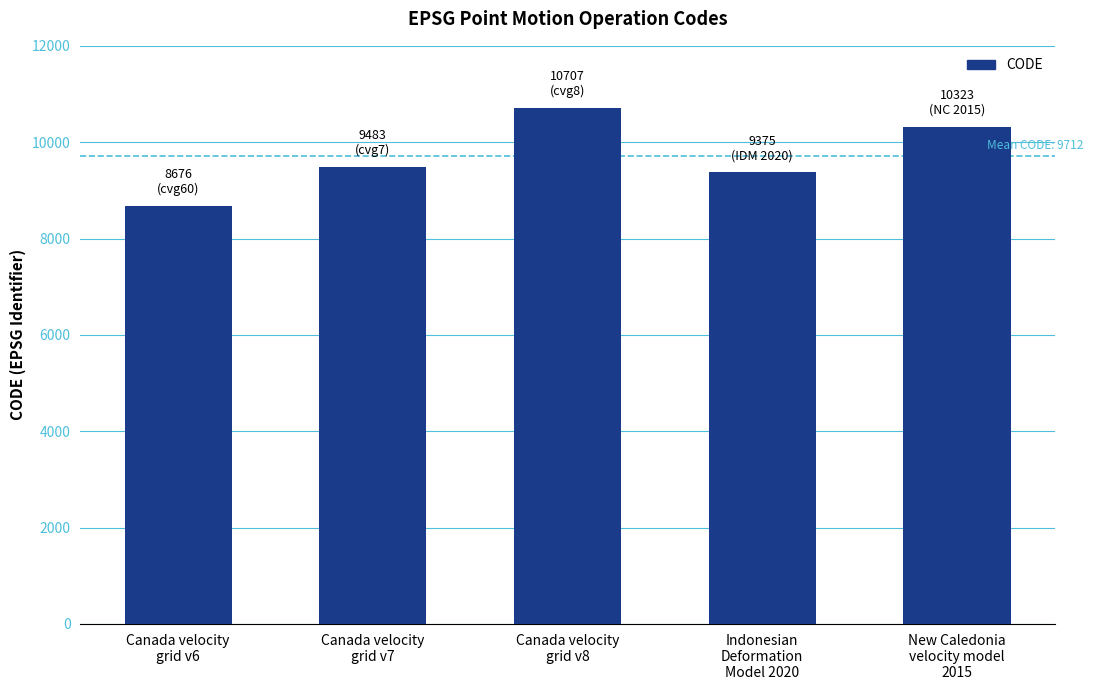

Count the number of categories in the chart.

5